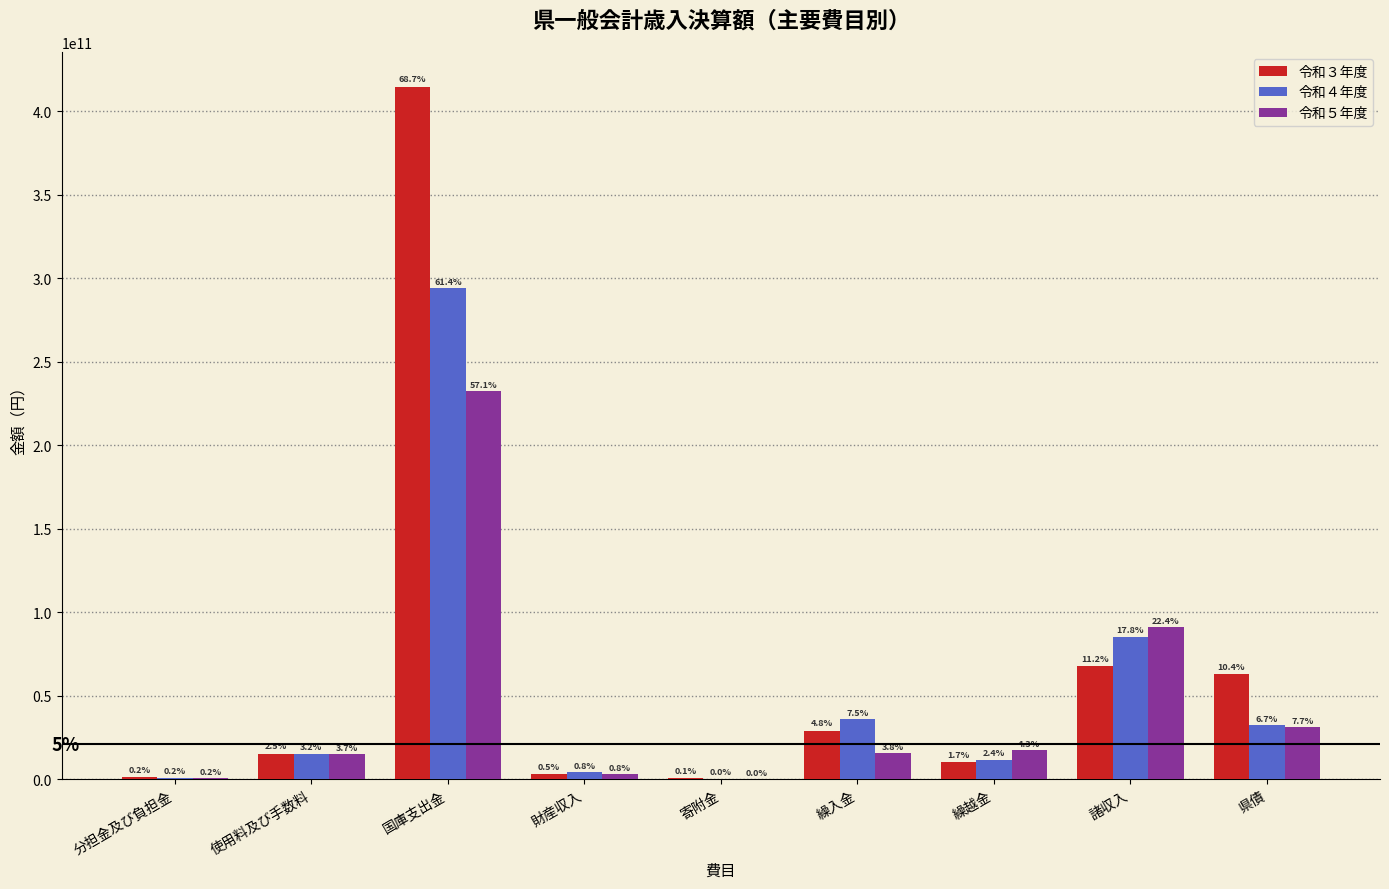

What are all the series names shown in the legend?

令和３年度, 令和４年度, 令和５年度